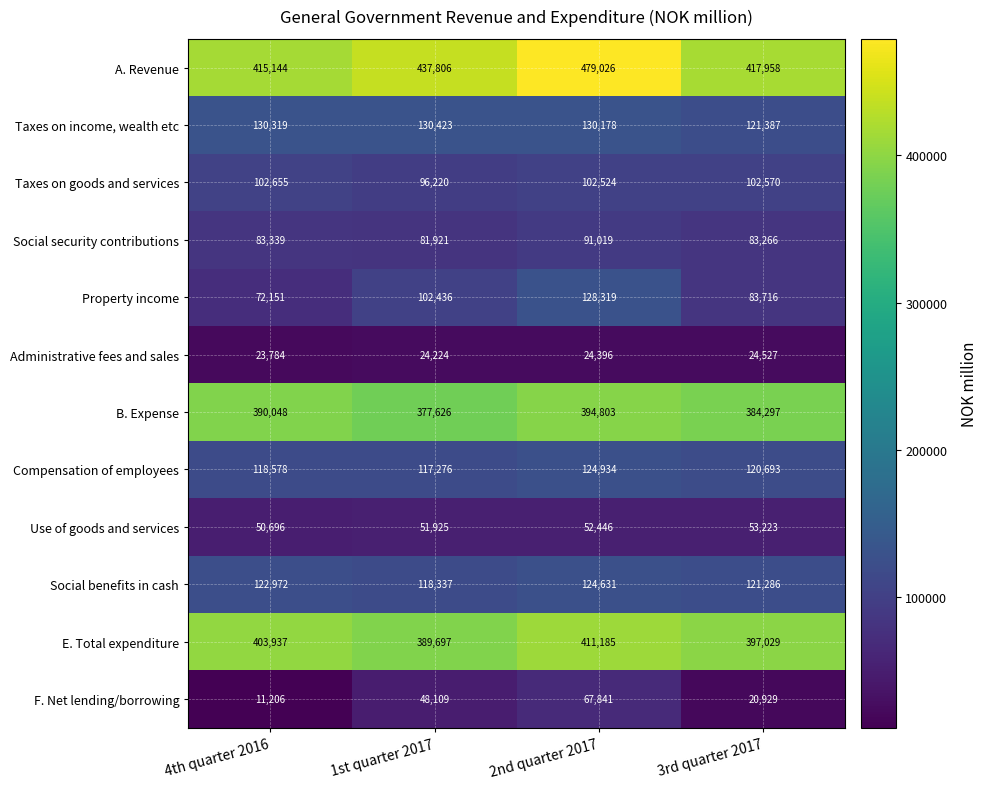

At which category is the sum across all series the highest?

2nd quarter 2017